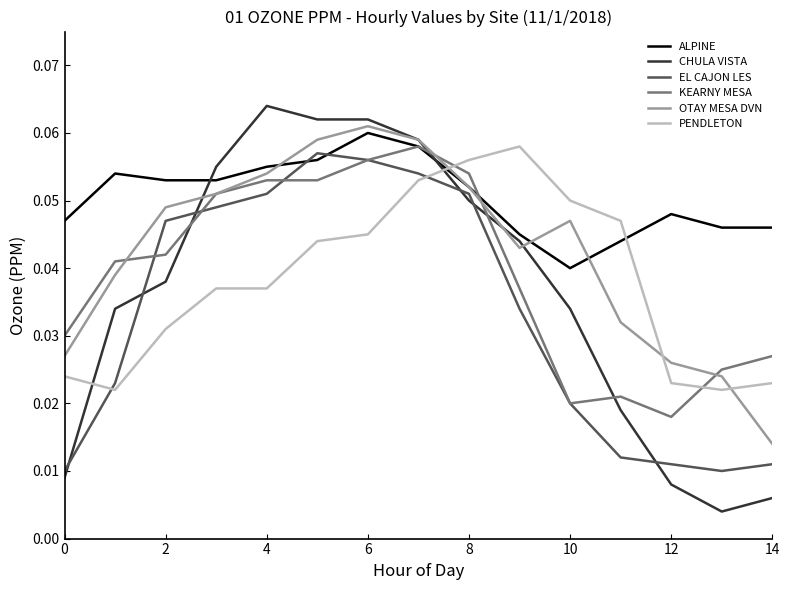

How many ALPINE values are between 0 and 1?

15